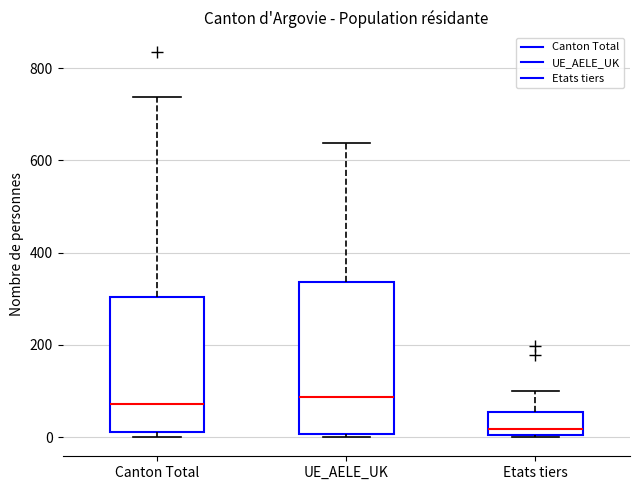

Where does the median line of the box for Etats tiers sit on the y-axis? The values are not printed on the chart, so give them approximately, as read against the axis.

20